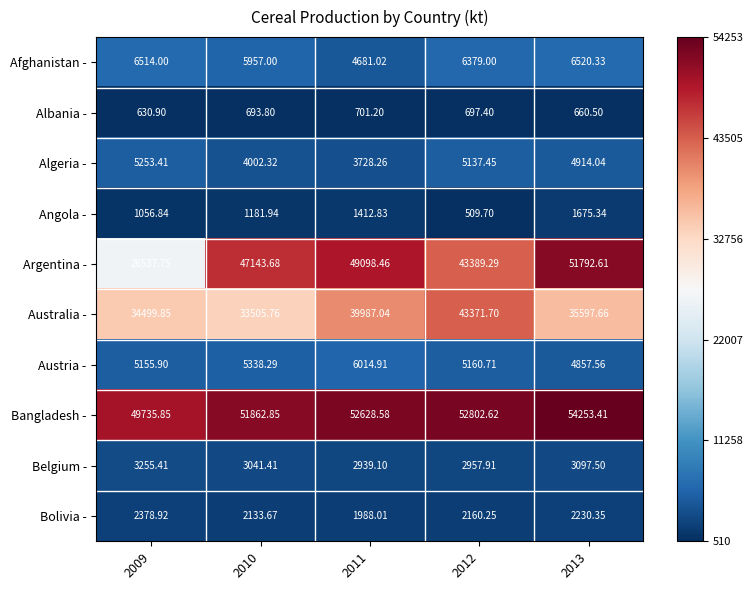

Between 2009 and 2010, which series saw the biggest shift?

Argentina -